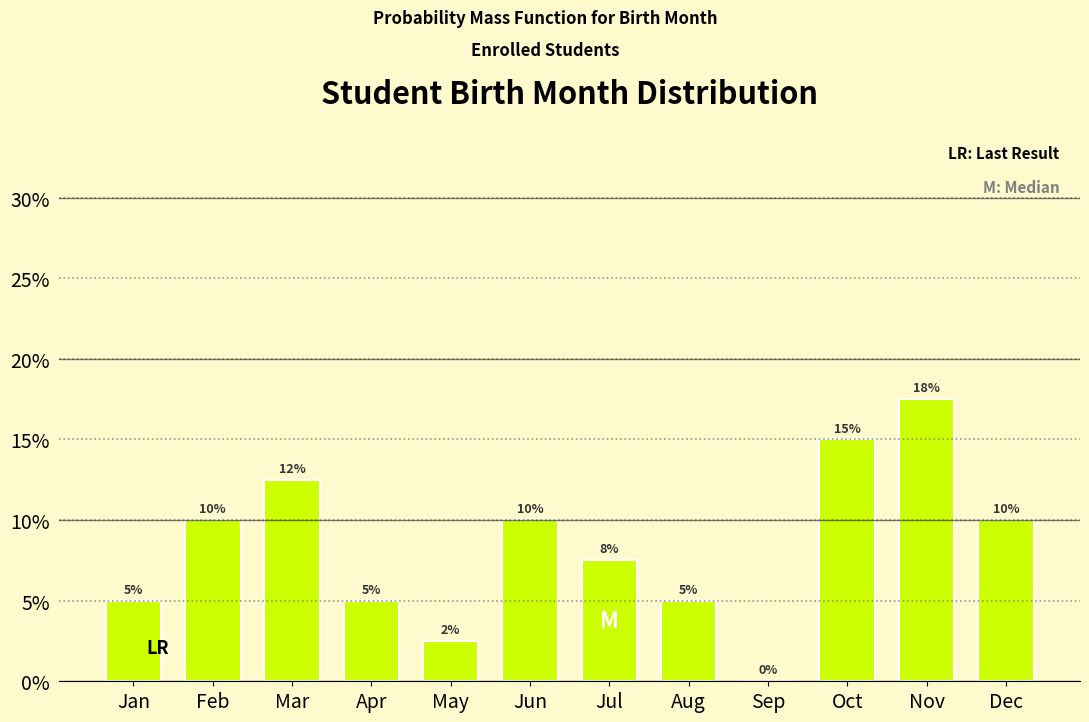

What is the maximum value shown in the chart?

17.5